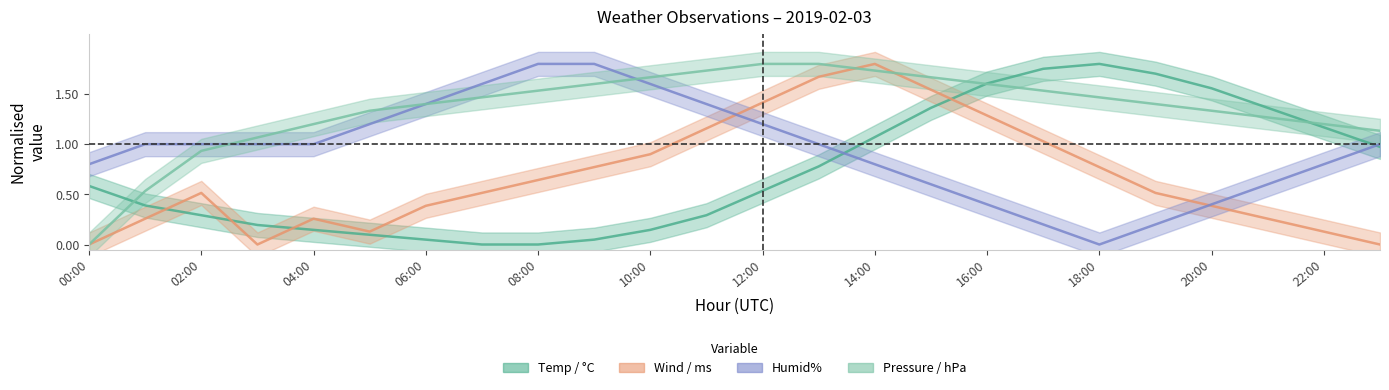

What is the average value of the Pressure / hPa series?

1.3